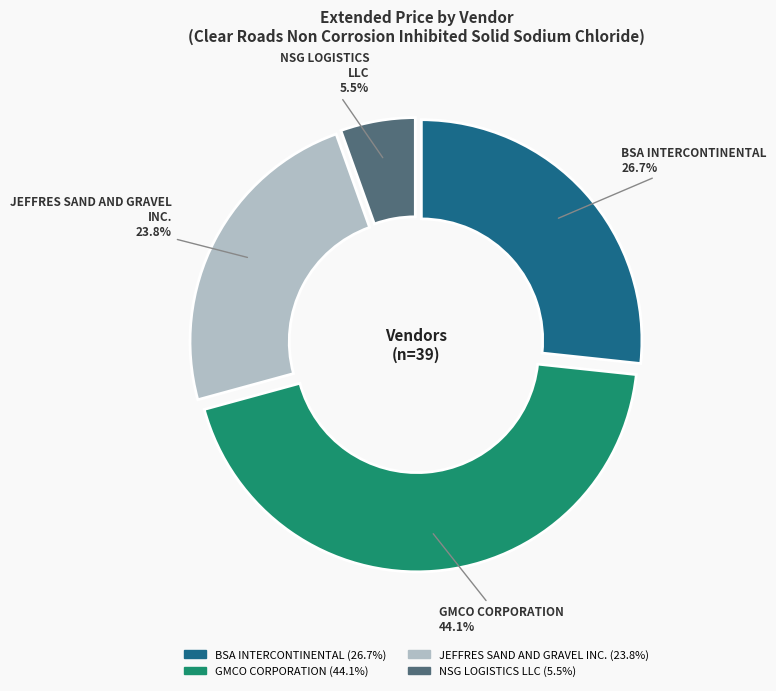

To the nearest percent, what is the difference between the largest and smallest slice percentages?

39%